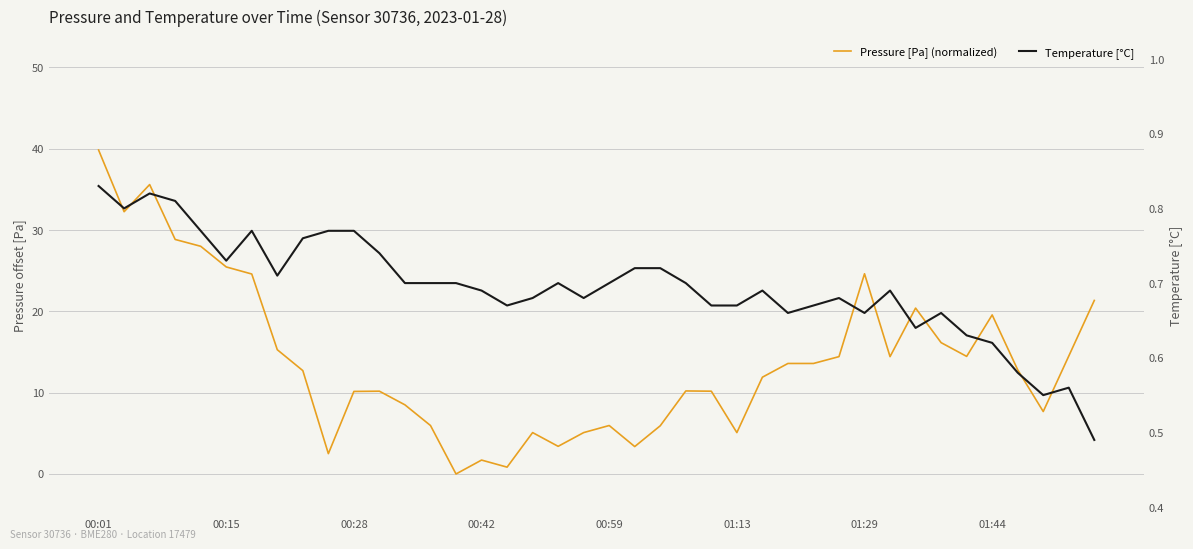

What is the label of the 5th point from the left?

00:59